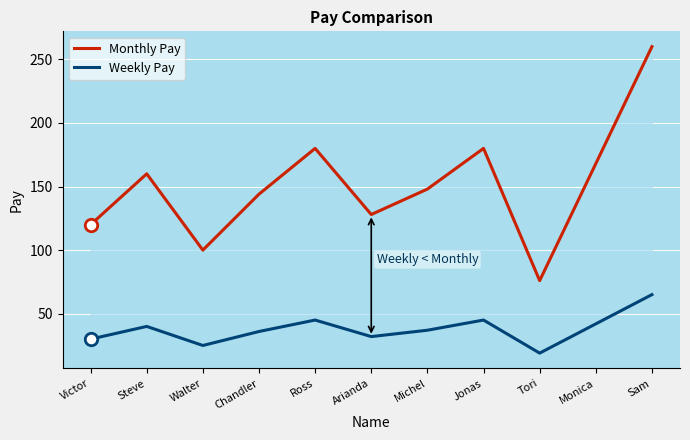

Is the value of Weekly Pay at Jonas greater than the value of Monthly Pay at Tori?

No